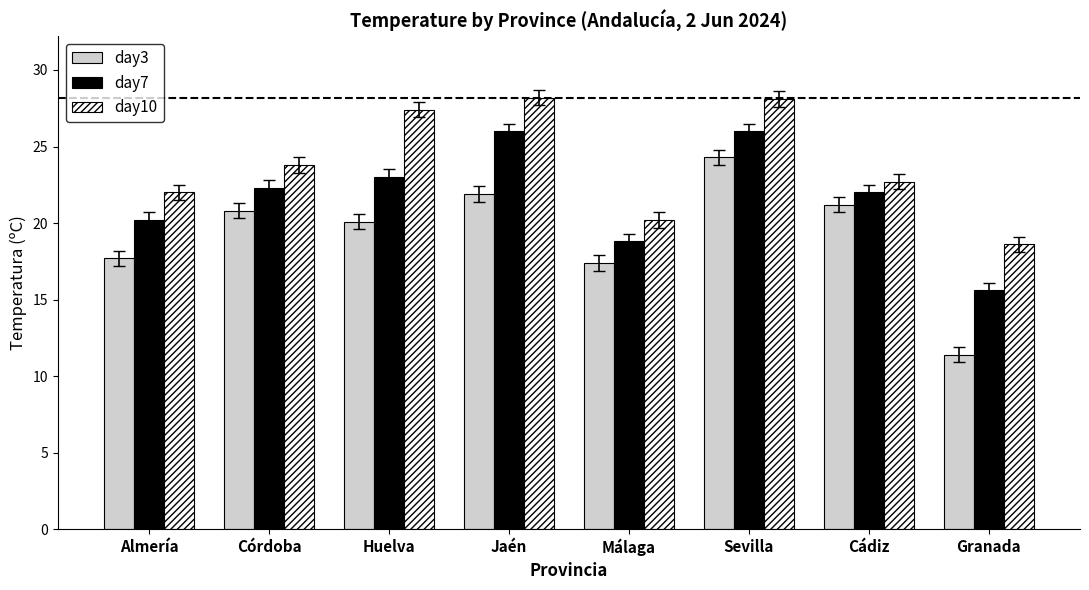

What is the spread (max minus min) of values at Almería?

4.3